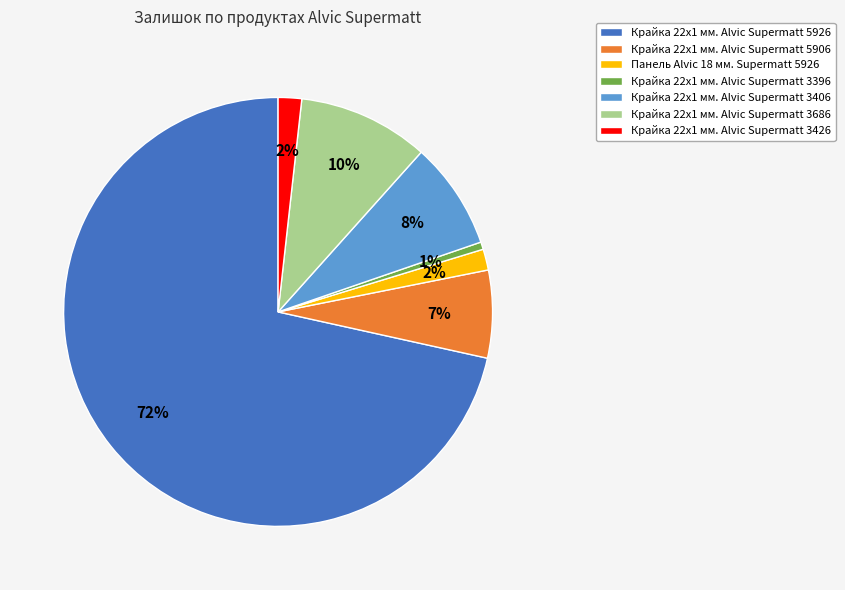

Which has a higher value, Крайка 22x1 мм. Alvic Supermatt 3396 or Крайка 22x1 мм. Alvic Supermatt 3686?

Крайка 22x1 мм. Alvic Supermatt 3686